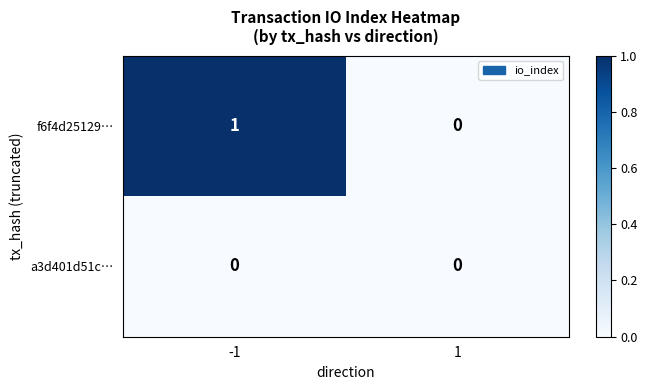

Which series has the largest range (max minus min)?

f6f4d25129…